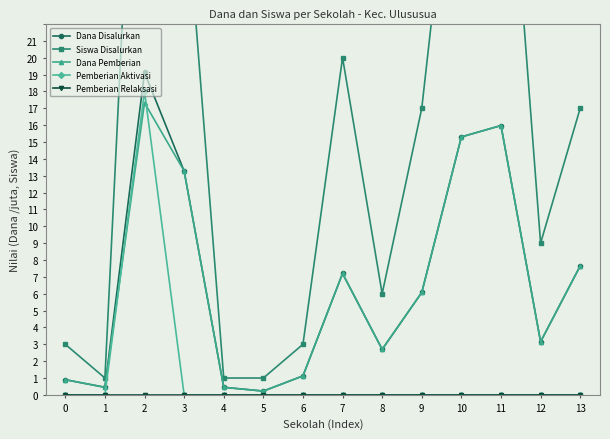

True or false: Pemberian Relaksasi and Pemberian Aktivasi intersect in this chart.

False